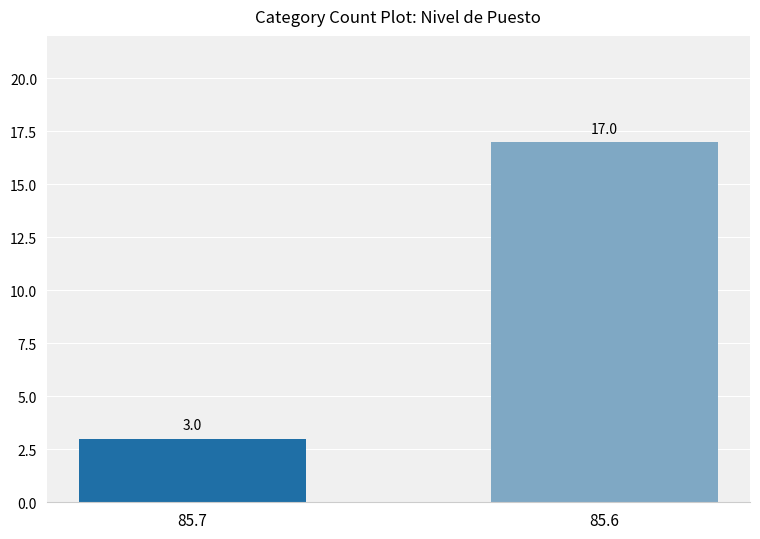

What is the minimum value shown in the chart?

3